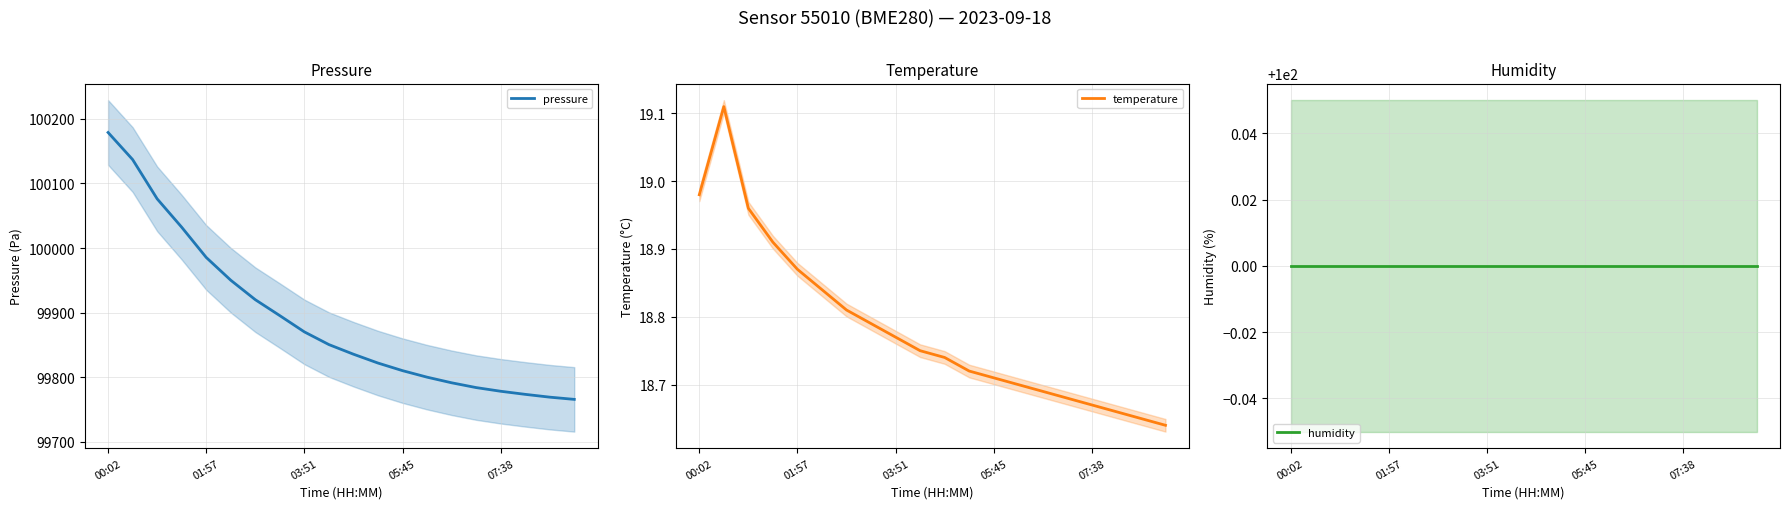

Which category has the highest value in the humidity series?

00:02